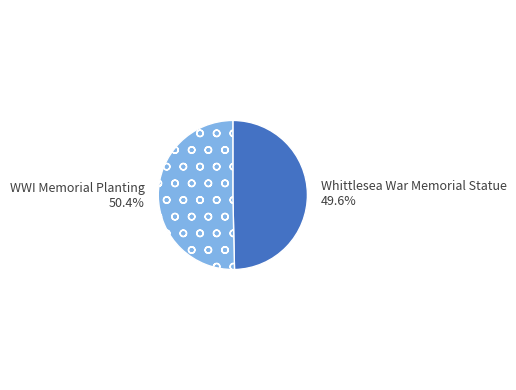

To the nearest percent, what is the combined percentage of WWI Memorial Planting and Whittlesea War Memorial Statue?

100%